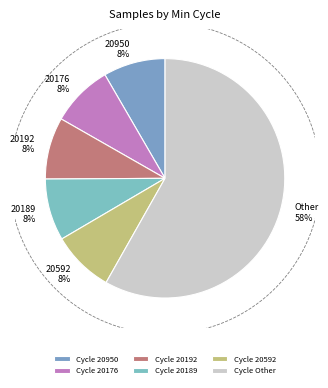

To the nearest percent, what percentage of the pie is 20950?

8%